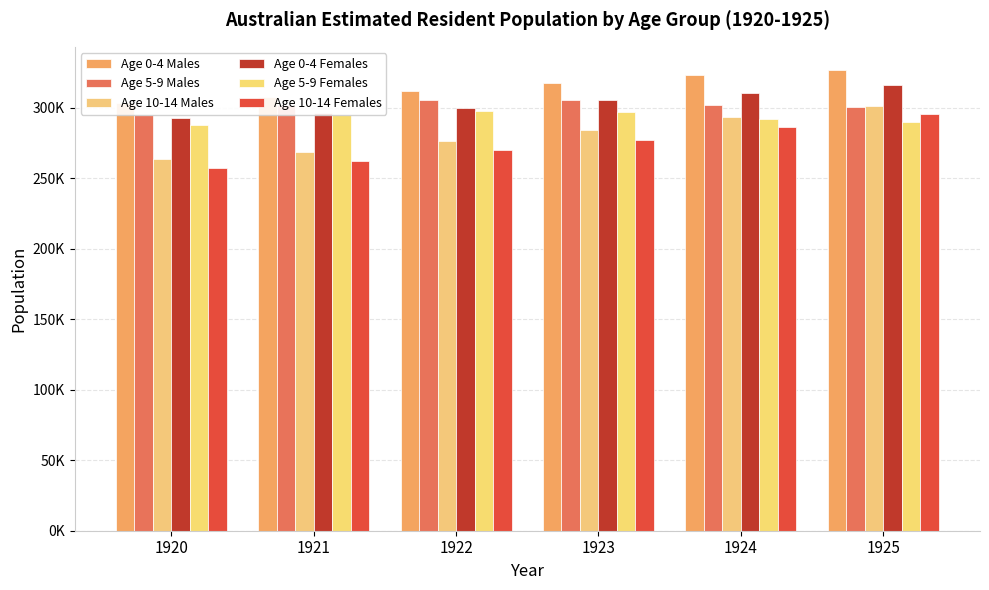

Which series has the largest range (max minus min)?

Age 10-14 Females